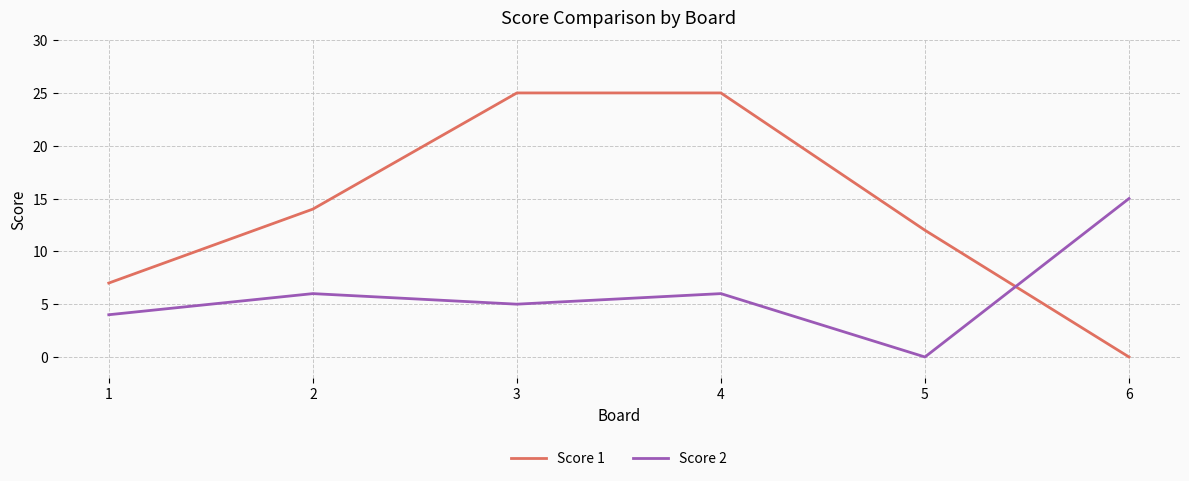

Which series has the widest spread of values?

Score 1